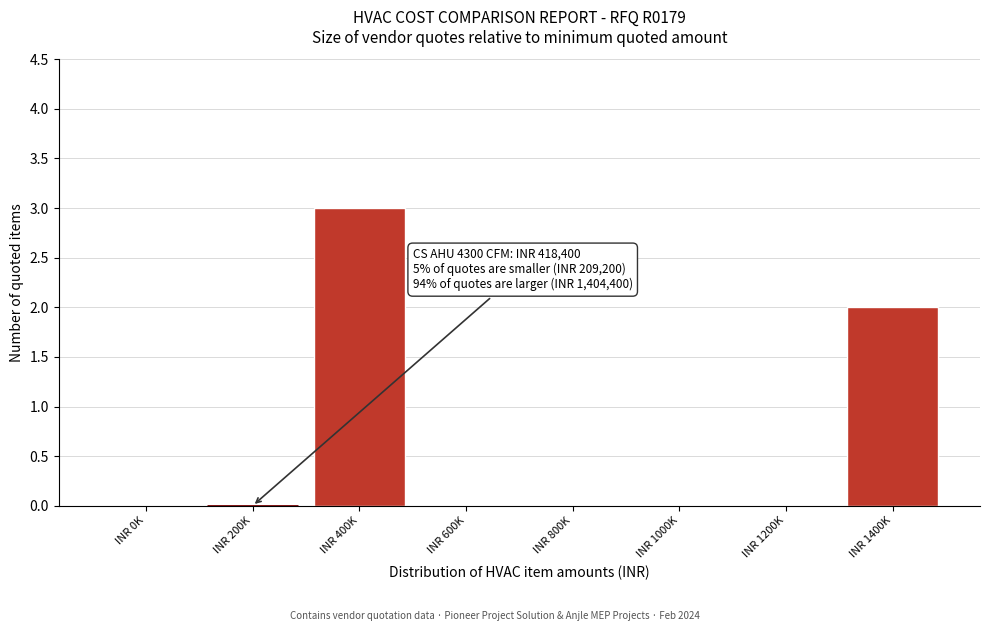

Reading left to right, what are all the values shown in this chart?

INR 0K=0	INR 200K=0	INR 400K=3	INR 600K=0	INR 800K=0	INR 1000K=0	INR 1200K=0	INR 1400K=2